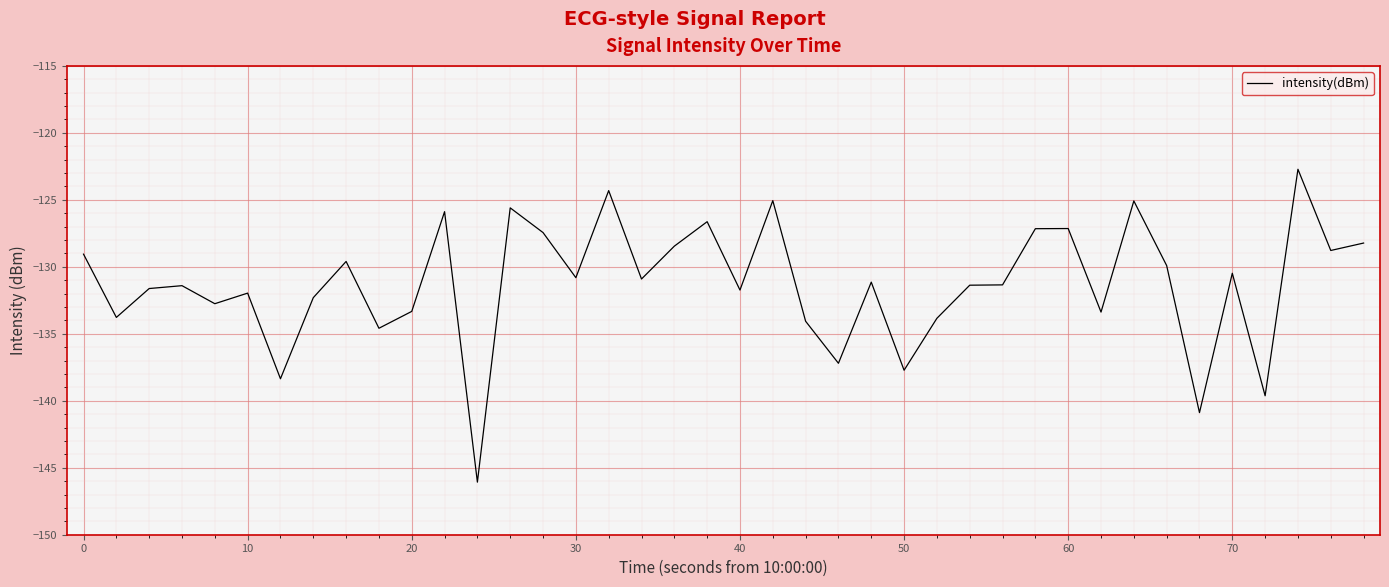

What is the difference between the maximum and minimum values?

23.4